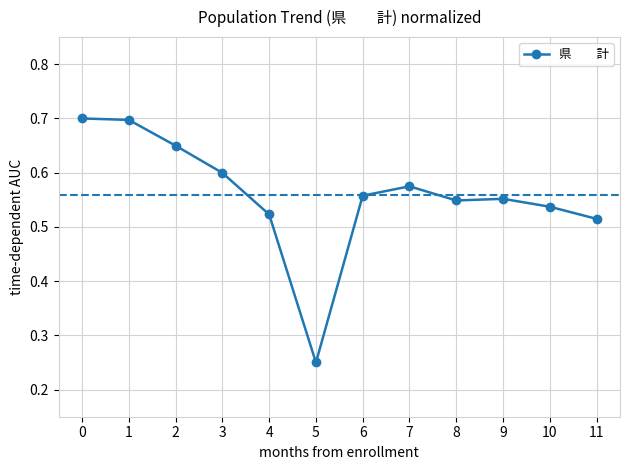

What is the difference between the second highest and minimum values?

0.4